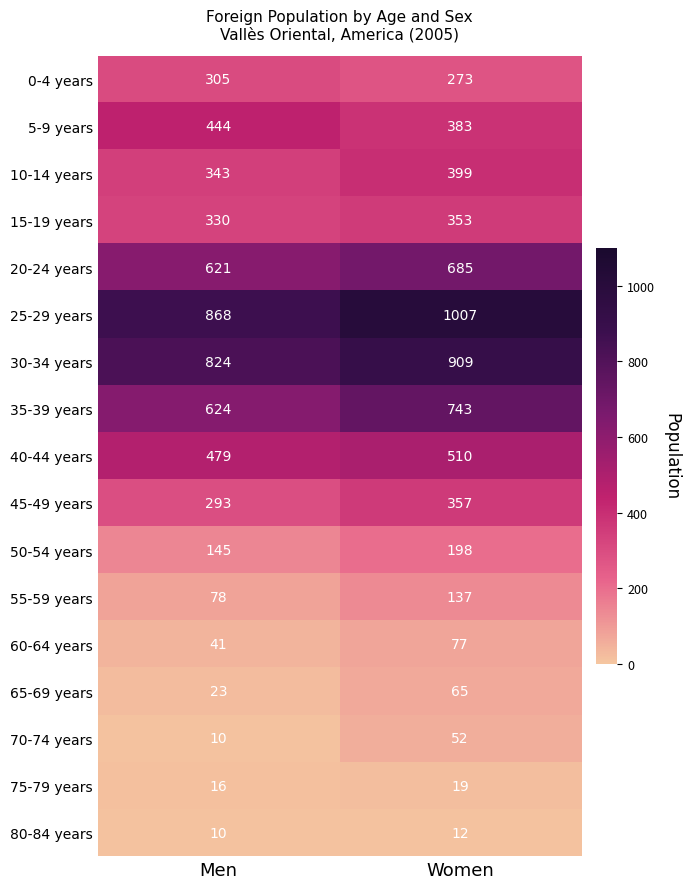

At how many categories does at least one series exceed 844?

2